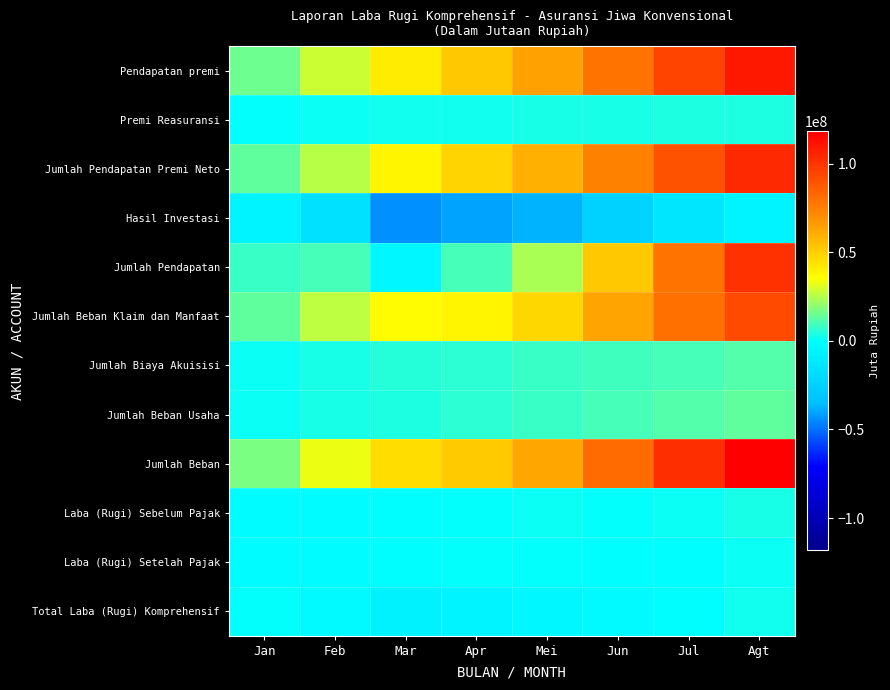

Reading right to left, transcribe all the data shown in this chart.

Pendapatan premi: Agt=109603983.3	Jul=95131275.3	Jun=79422792.6	Mei=64006126.5	Apr=51955760.7	Mar=40763160.8	Feb=28089779.2	Jan=15257162.3
Premi Reasuransi: Agt=4172629.8	Jul=3749277.2	Jun=3229178.3	Mei=2815973.4	Apr=2384566.3	Mar=1866774.4	Feb=1342945.8	Jan=802501.3
Jumlah Pendapatan Premi Neto: Agt=104163166.9	Jul=89846312.8	Jun=74852086.1	Mei=59747995.1	Apr=48136775.8	Mar=38064211.8	Feb=25681159.1	Jan=13346686.0
Hasil Investasi: Agt=-5563877.3	Jul=-13212966.7	Jun=-24804359.7	Mei=-37715897.2	Apr=-40578512.7	Mar=-43641474.5	Feb=-17490609.1	Jan=-6268259.7
Jumlah Pendapatan: Agt=101415963.4	Jul=79095562.0	Jun=51980854.9	Mei=23537790.8	Apr=9652659.4	Mar=-4335961.3	Feb=9352190.8	Jan=7708145.9
Jumlah Beban Klaim dan Manfaat: Agt=92970230.1	Jul=80295305.7	Jun=62891323.6	Mei=47348866.3	Apr=38505007.6	Mar=36947844.6	Feb=26144903.1	Jan=13787545.3
Jumlah Biaya Akuisisi: Agt=11597065.6	Jul=10161363.3	Jun=9172189.9	Mei=7600783.0	Apr=6086559.5	Mar=4624630.9	Feb=3197181.9	Jan=1561279.5
Jumlah Beban Usaha: Agt=13723831.8	Jul=11955360.2	Jun=9913909.9	Mei=7891431.1	Apr=6274133.5	Mar=3997931.2	Feb=3108321.0	Jan=1754477.0
Jumlah Beban: Agt=118291127.4	Jul=102412029.2	Jun=81977423.4	Mei=62841080.3	Apr=50865700.5	Mar=45570406.7	Feb=32450405.9	Jan=17103301.7
Laba (Rugi) Sebelum Pajak: Agt=3521533.3	Jul=1463245.3	Jun=114659.7	Mei=1212859.2	Apr=860989.7	Mar=-421645.6	Feb=-1379442.7	Jan=-960243.6
Laba (Rugi) Setelah Pajak: Agt=1728079.1	Jul=-148328.1	Jun=-898941.0	Mei=411578.2	Apr=159666.0	Mar=-844866.1	Feb=-1688617.8	Jan=-1140985.5
Total Laba (Rugi) Komprehensif: Agt=2435127.5	Jul=-60892.0	Jun=-2732526.7	Mei=-3796594.3	Apr=-5714767.4	Mar=-7052912.8	Feb=-1932130.6	Jan=793659.4